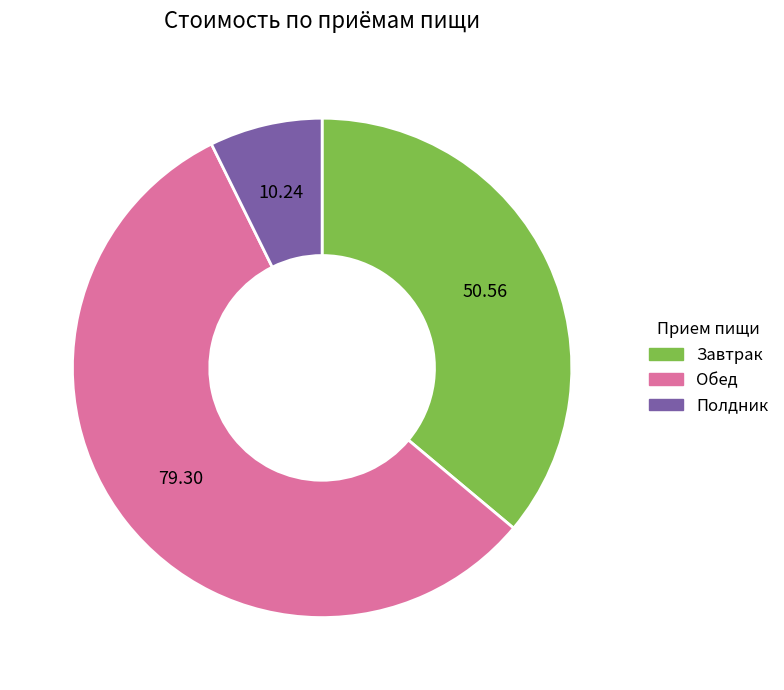

Is Полдник the majority of the pie?

No